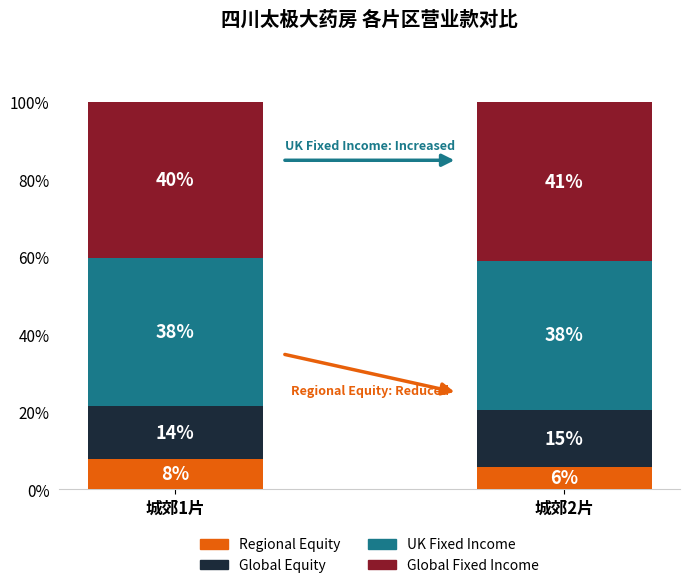

How many bars are there in total?

2